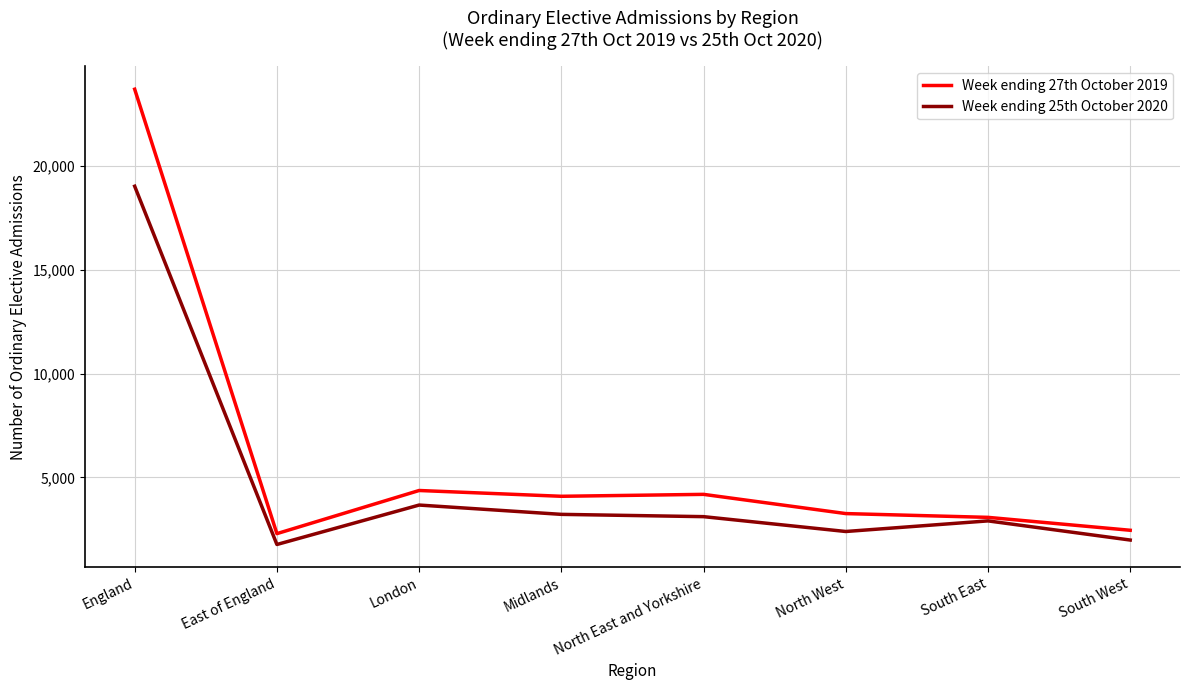

The value of Week ending 25th October 2020 at North East and Yorkshire is 4467.3. True or false?

False